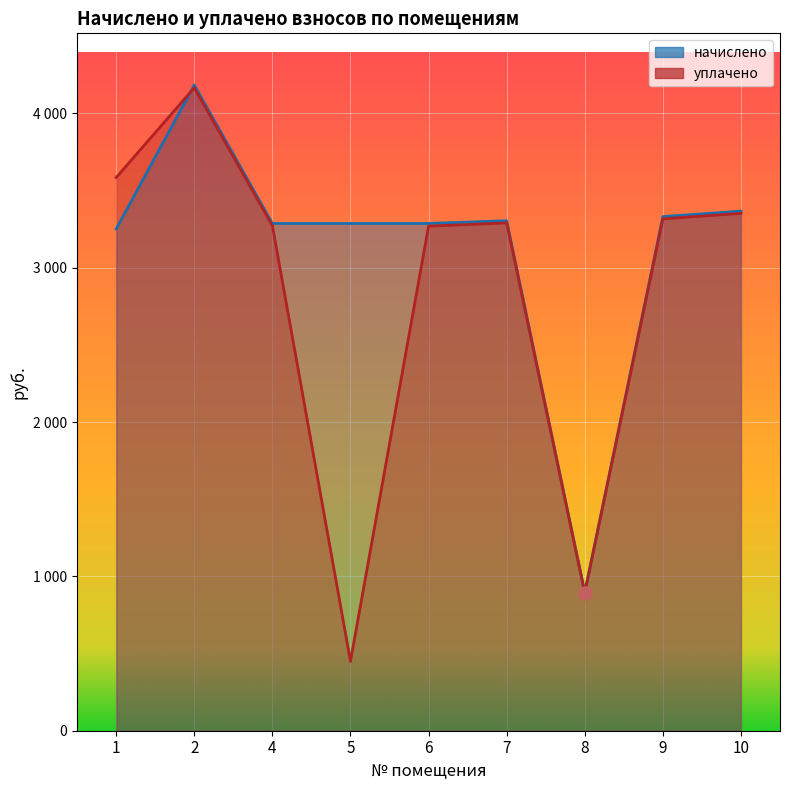

Is the value of уплачено at 10 greater than the value of начислено at 10?

No